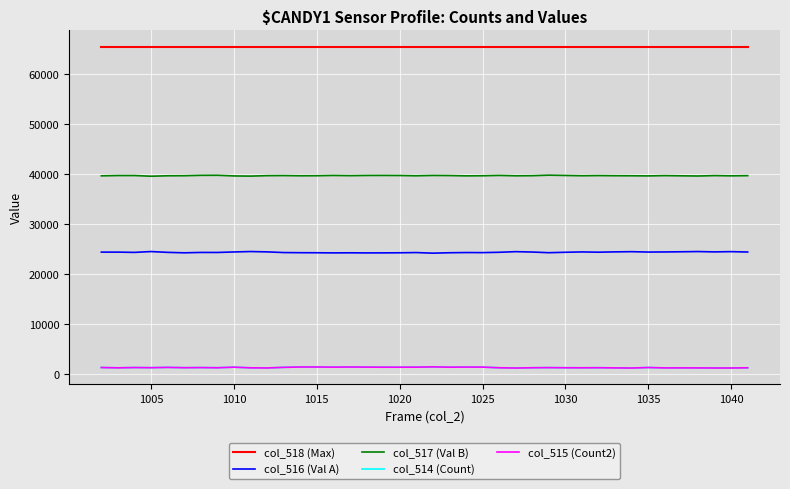

True or false: col_515 (Count2) and col_516 (Val A) intersect in this chart.

False